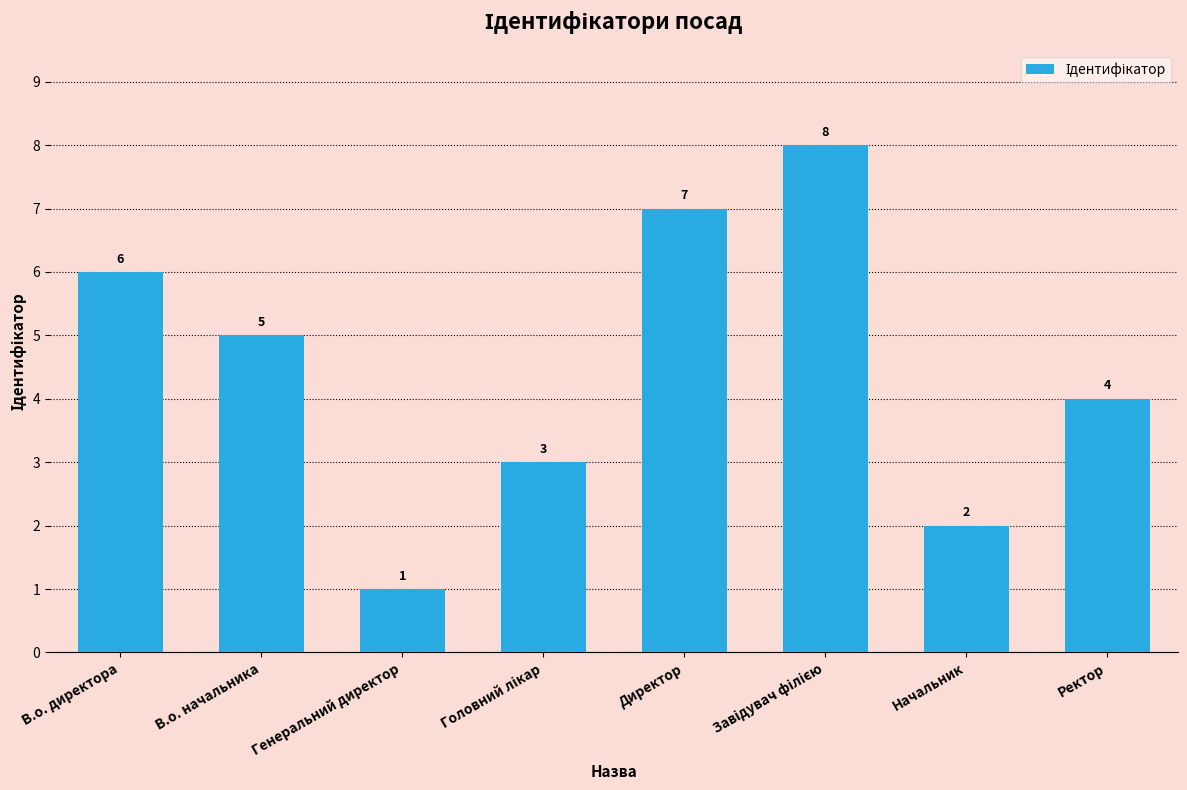

What is the difference between the maximum and second lowest values?

6